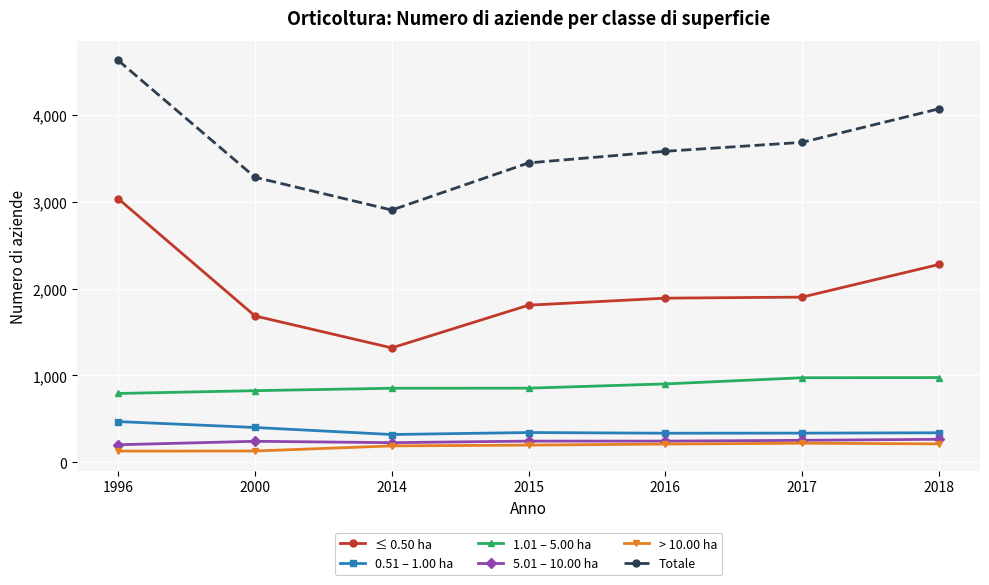

Is the value of ≤ 0.50 ha at 2014 greater than the value of 0.51 – 1.00 ha at 2014?

Yes